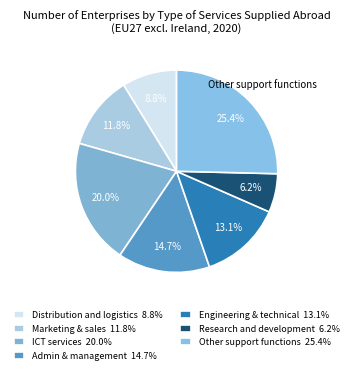

How many slices are in this pie chart?

7